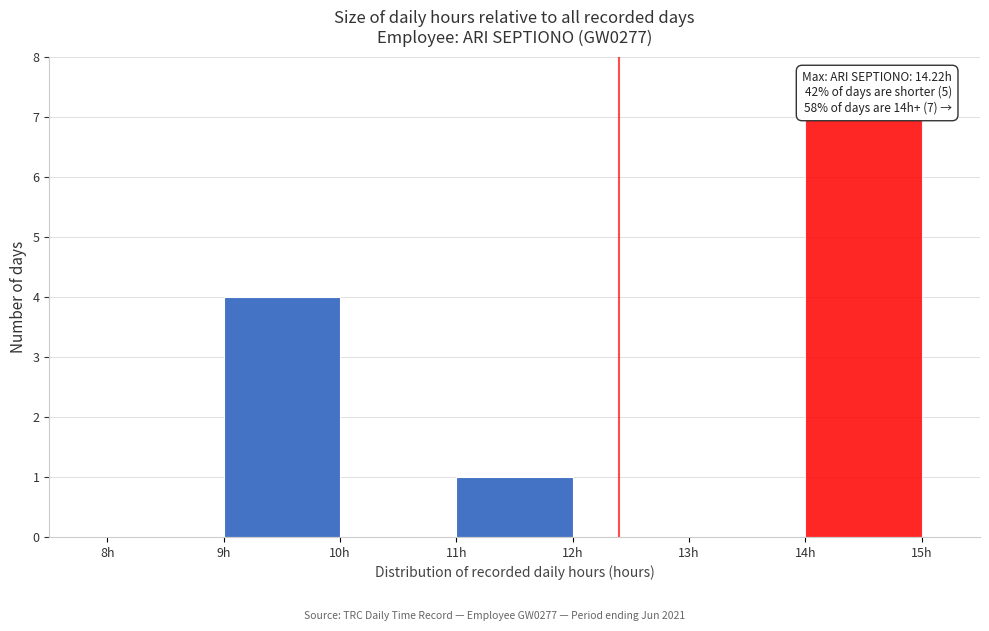

Over which range of the x-axis is the bar tallest?

14 to 15